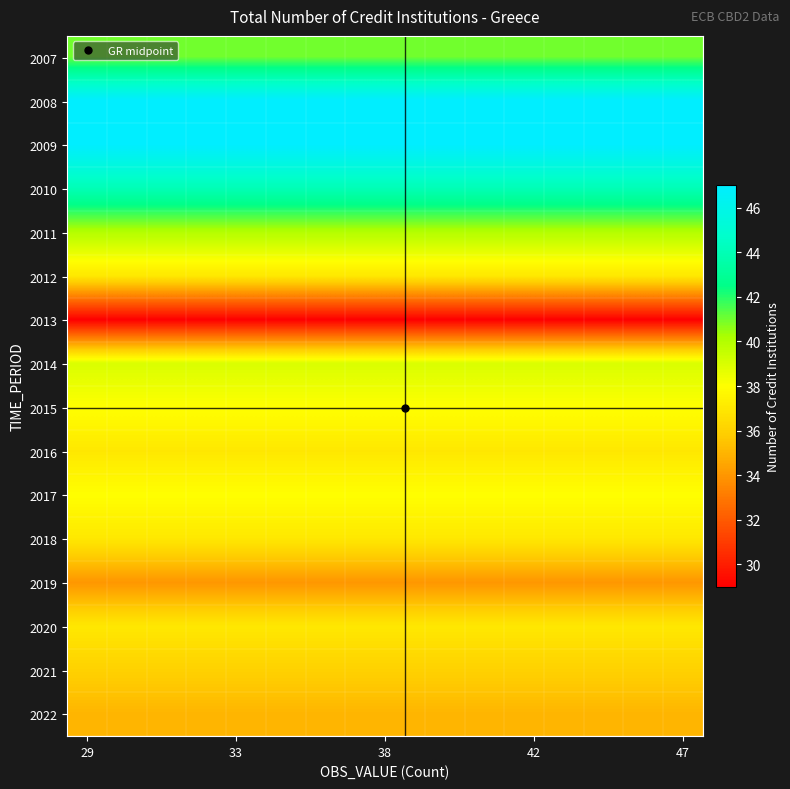

At how many categories does at least one series exceed 44?

16